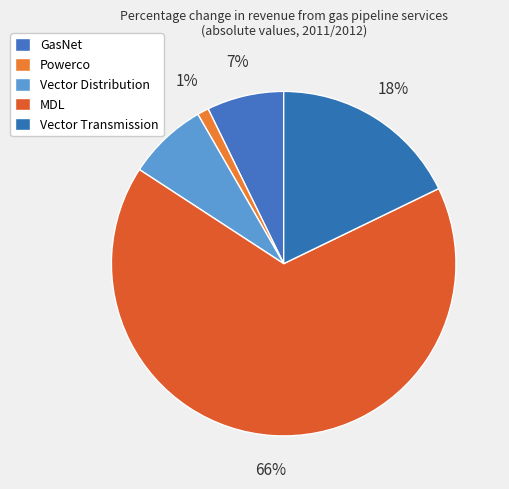

To the nearest percent, what is the difference between the largest and smallest slice percentages?

65%